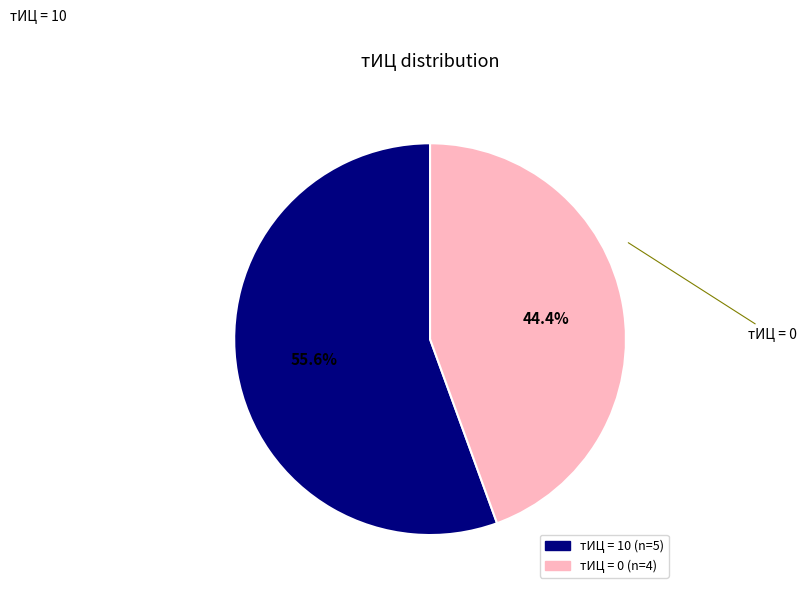

How many segments does this pie chart have?

2